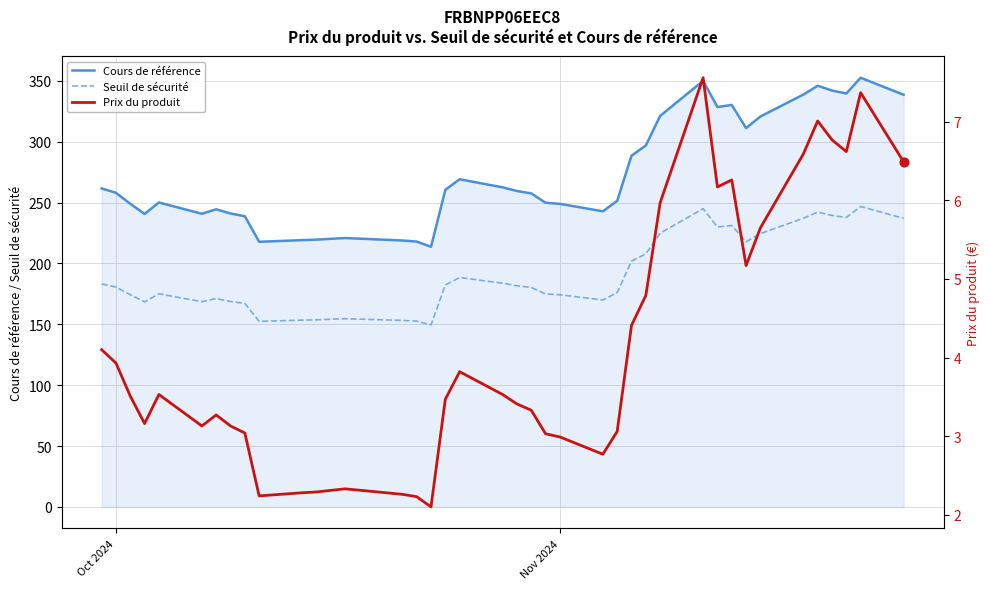

Which series reaches the maximum Y coordinate?

Cours de référence